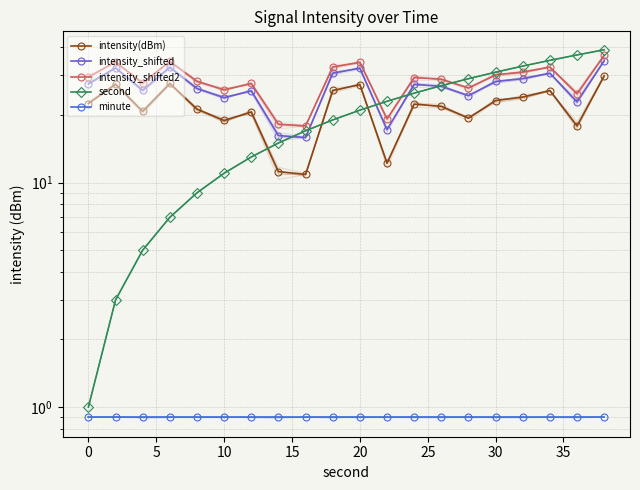

What are all the series names shown in the legend?

intensity(dBm), intensity_shifted, intensity_shifted2, second, minute